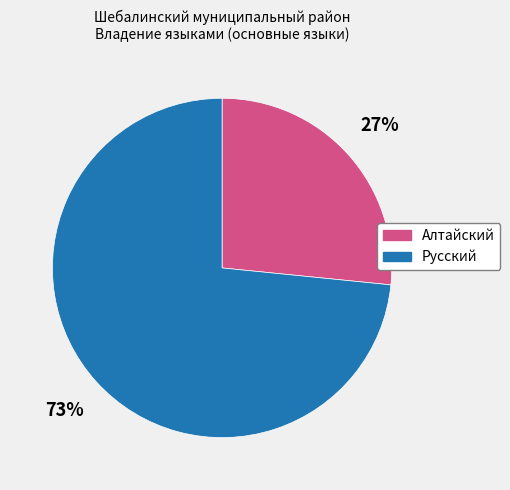

Is it true that Русский is 73% of the pie?

True